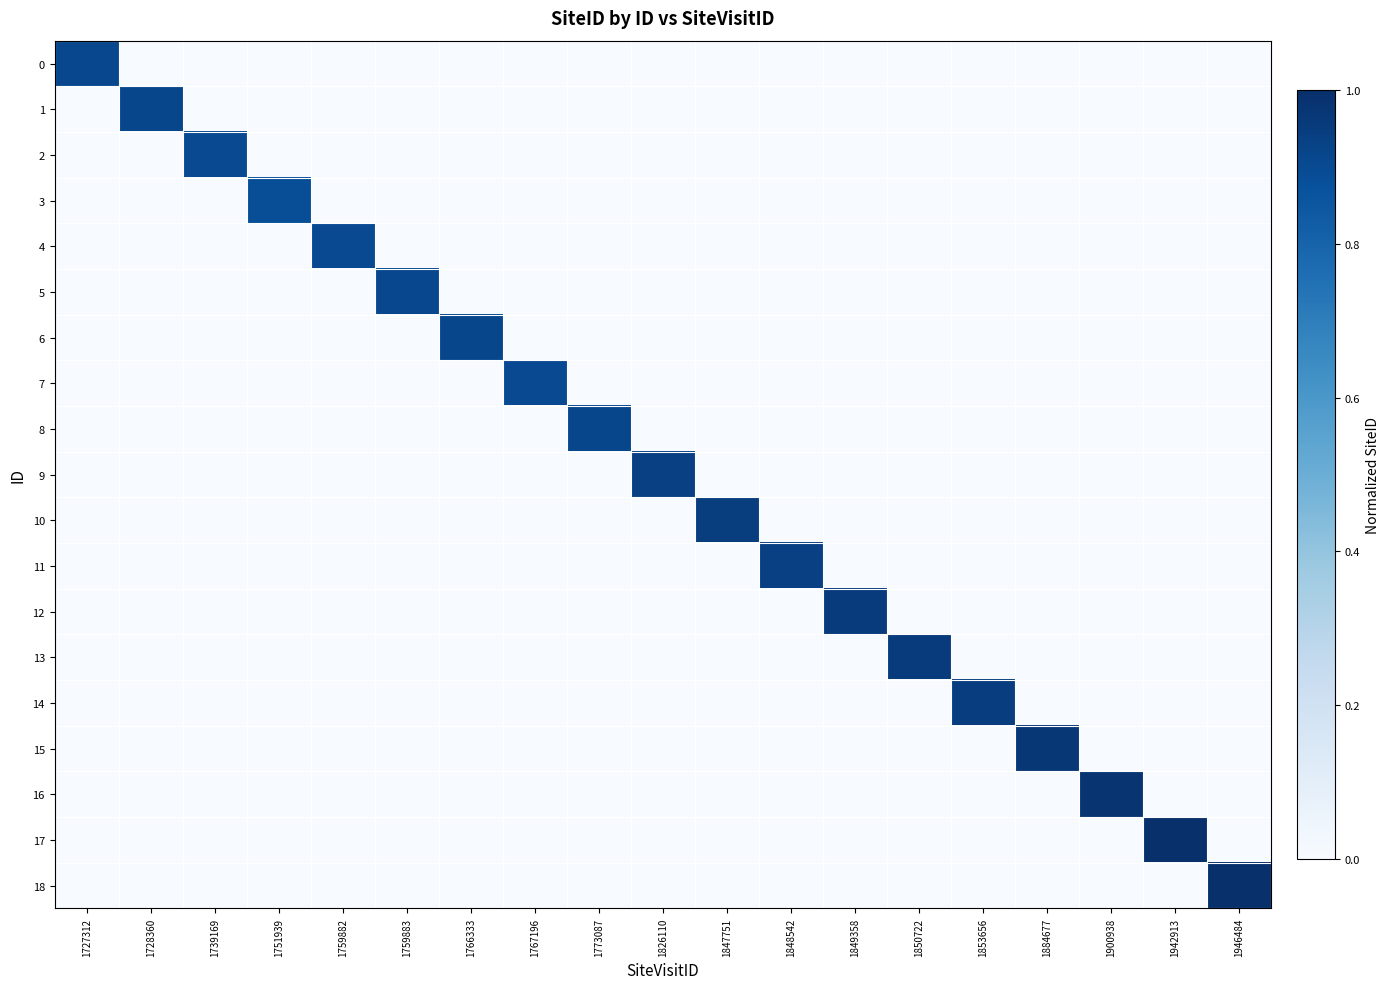

How many series are shown in this chart?

19